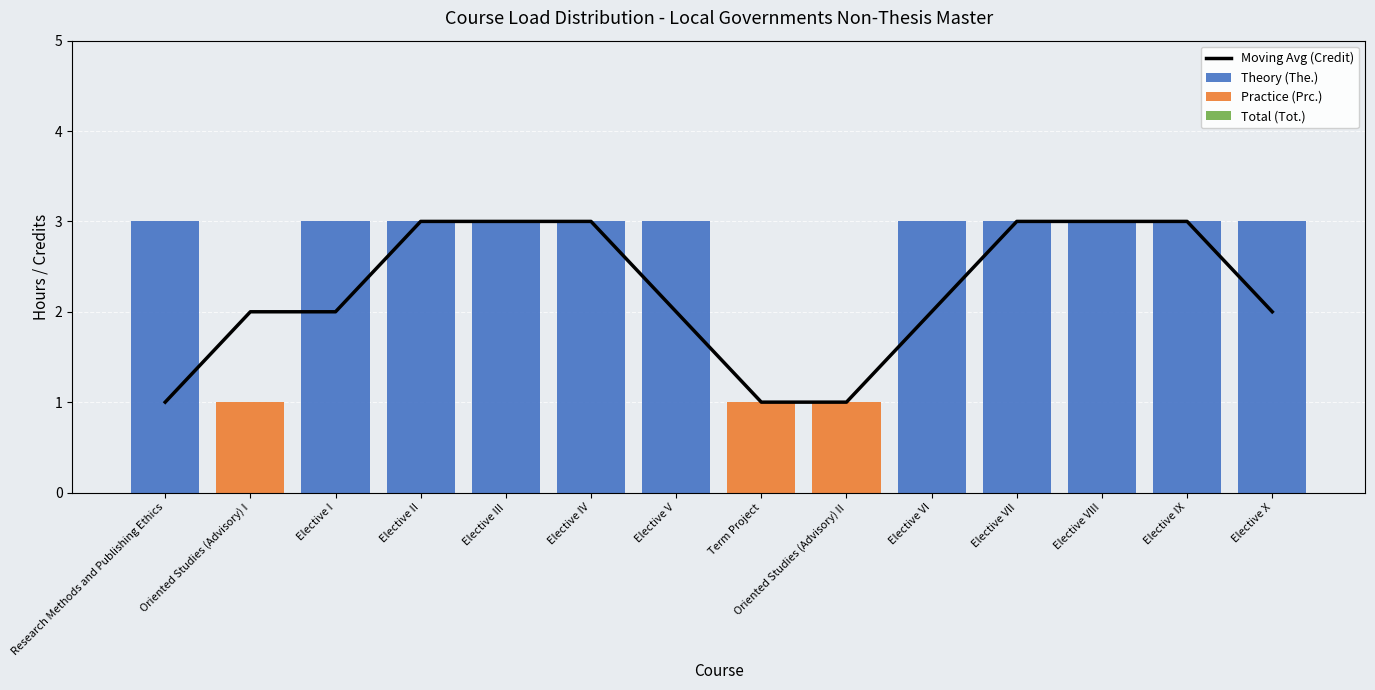

Reading left to right, list all the values displayed in this chart.

Moving Avg (Credit): Research Methods and Publishing Ethics=1	Oriented Studies (Advisory) I=2	Elective I=2	Elective II=3	Elective III=3	Elective IV=3	Elective V=2	Term Project=1	Oriented Studies (Advisory) II=1	Elective VI=2	Elective VII=3	Elective VIII=3	Elective IX=3	Elective X=2
Theory (The.): Research Methods and Publishing Ethics=3	Oriented Studies (Advisory) I=0	Elective I=3	Elective II=3	Elective III=3	Elective IV=3	Elective V=3	Term Project=0	Oriented Studies (Advisory) II=0	Elective VI=3	Elective VII=3	Elective VIII=3	Elective IX=3	Elective X=3
Practice (Prc.): Research Methods and Publishing Ethics=0	Oriented Studies (Advisory) I=1	Elective I=0	Elective II=0	Elective III=0	Elective IV=0	Elective V=0	Term Project=1	Oriented Studies (Advisory) II=1	Elective VI=0	Elective VII=0	Elective VIII=0	Elective IX=0	Elective X=0
Total (Tot.): Research Methods and Publishing Ethics=0	Oriented Studies (Advisory) I=0	Elective I=0	Elective II=0	Elective III=0	Elective IV=0	Elective V=0	Term Project=0	Oriented Studies (Advisory) II=0	Elective VI=0	Elective VII=0	Elective VIII=0	Elective IX=0	Elective X=0